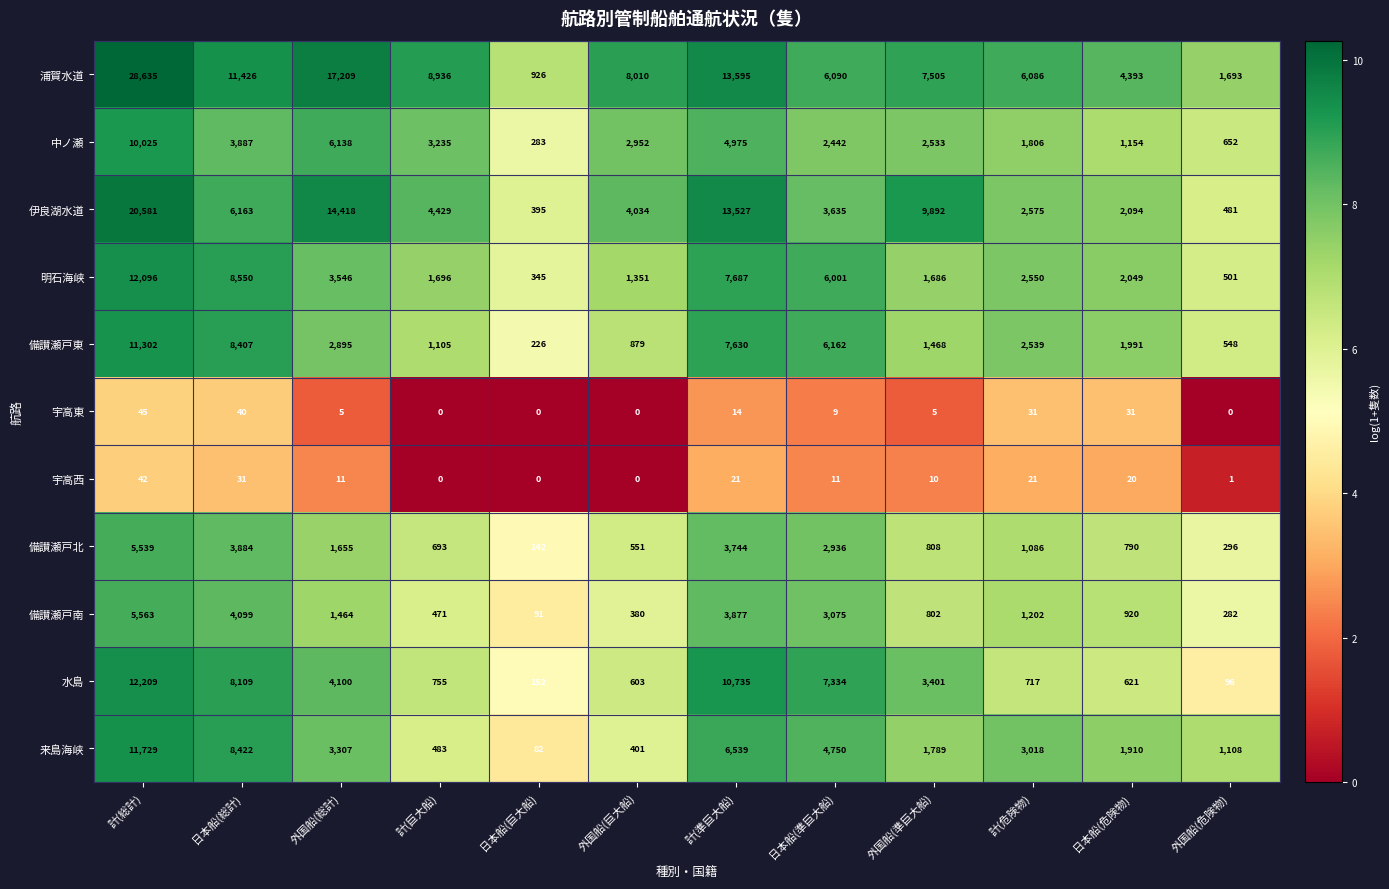

What is the average value of the 中ノ瀬 series?

3340